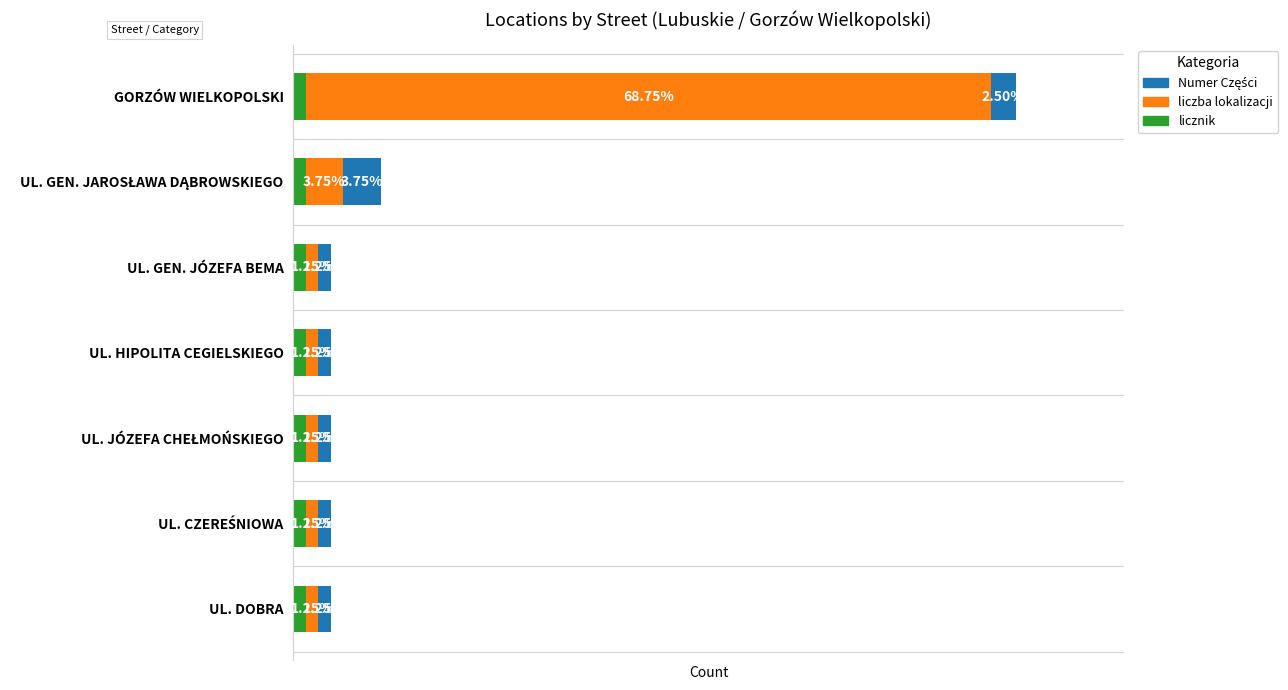

What is the average value of the liczba lokalizacji series?

9.0